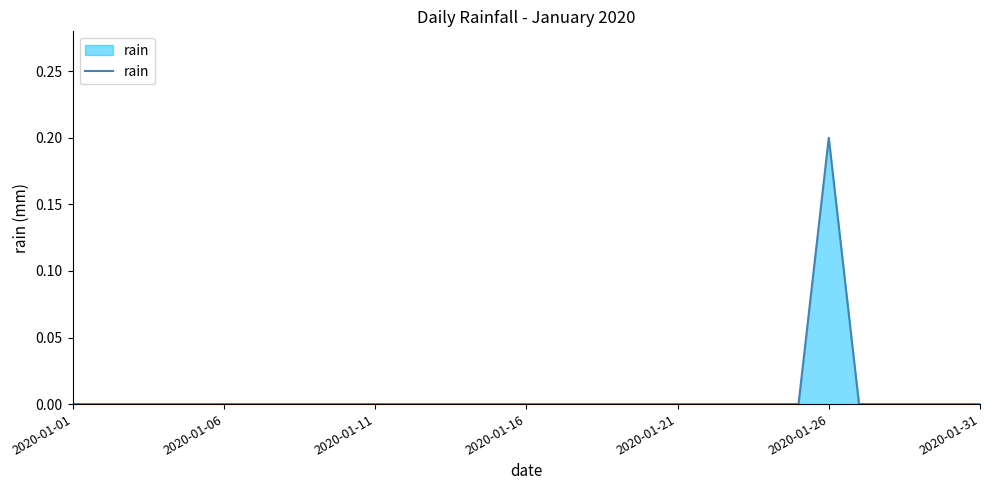

Reading right to left, extract all data points from this chart.

0.0	0.0	0.0	0.0	0.0	0.2	0.0	0.0	0.0	0.0	0.0	0.0	0.0	0.0	0.0	0.0	0.0	0.0	0.0	0.0	0.0	0.0	0.0	0.0	0.0	0.0	0.0	0.0	0.0	0.0	0.0